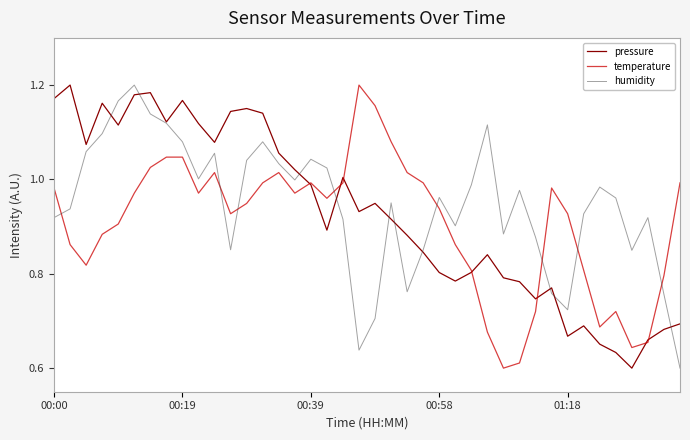

How many intersections are there between temperature and humidity?

8